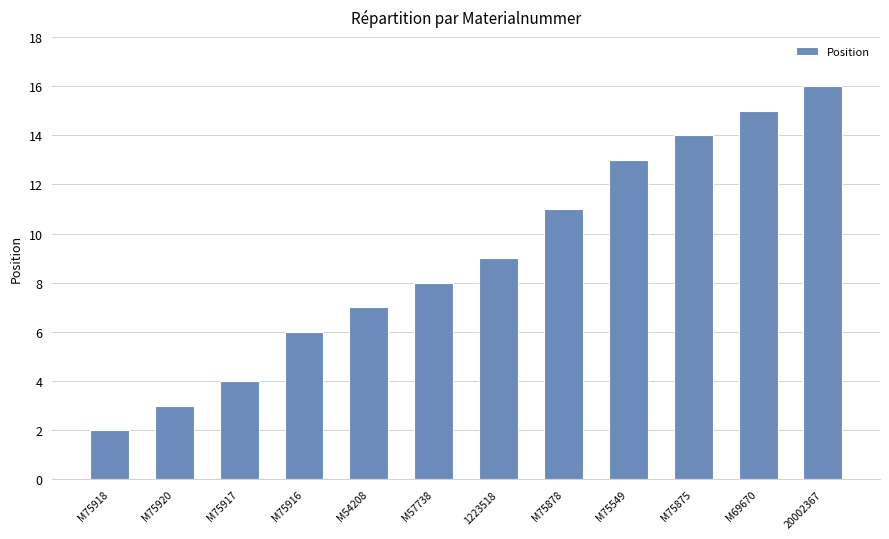

What is the difference between the second highest and minimum values?

13